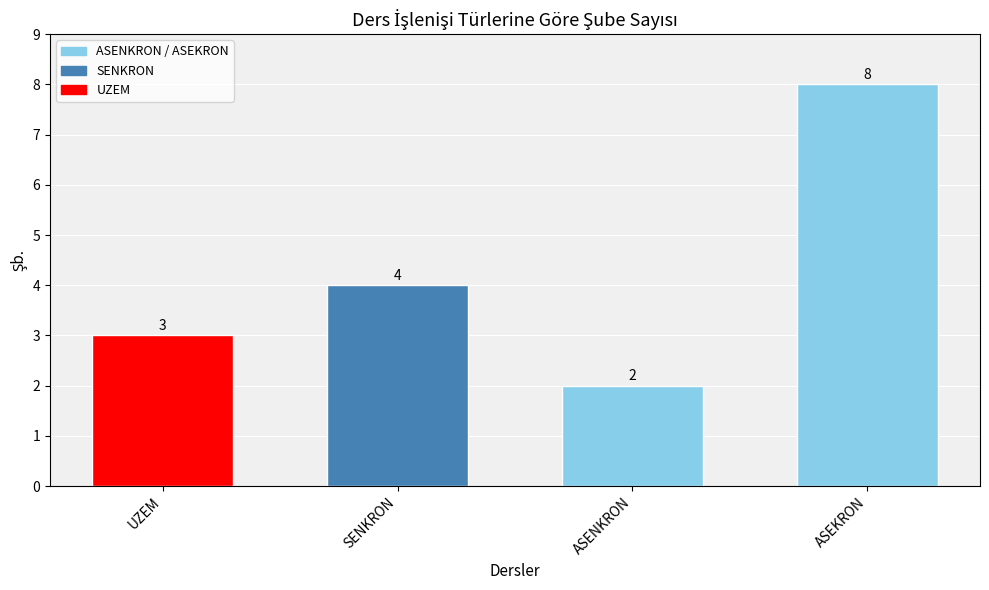

What is the label of the 3rd bar from the left?

ASENKRON